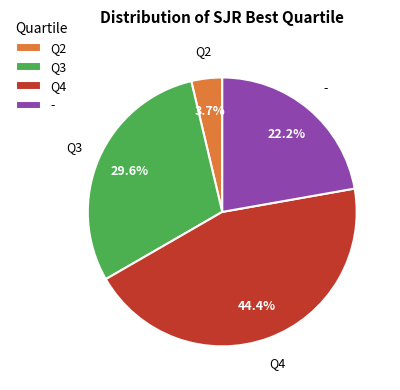

How much of the chart is everything except Q3?

70.4%